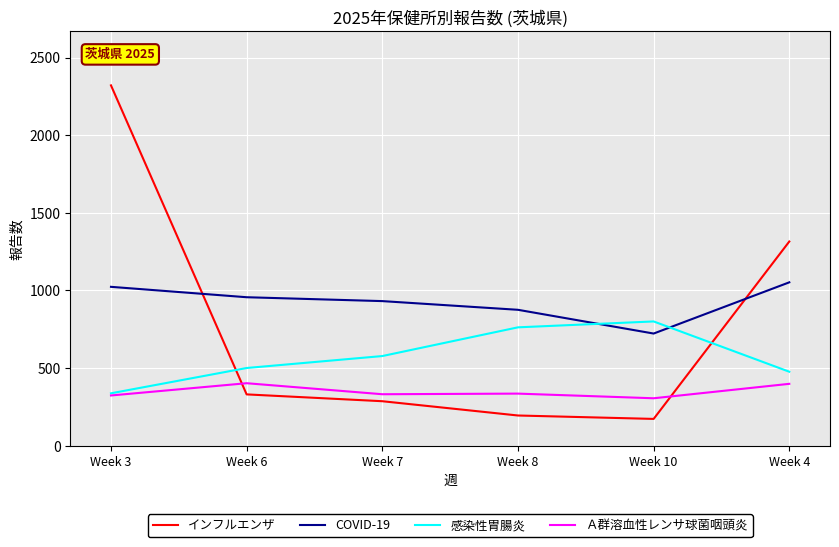

The インフルエンザ series shows 285 at Week 10. True or false?

False